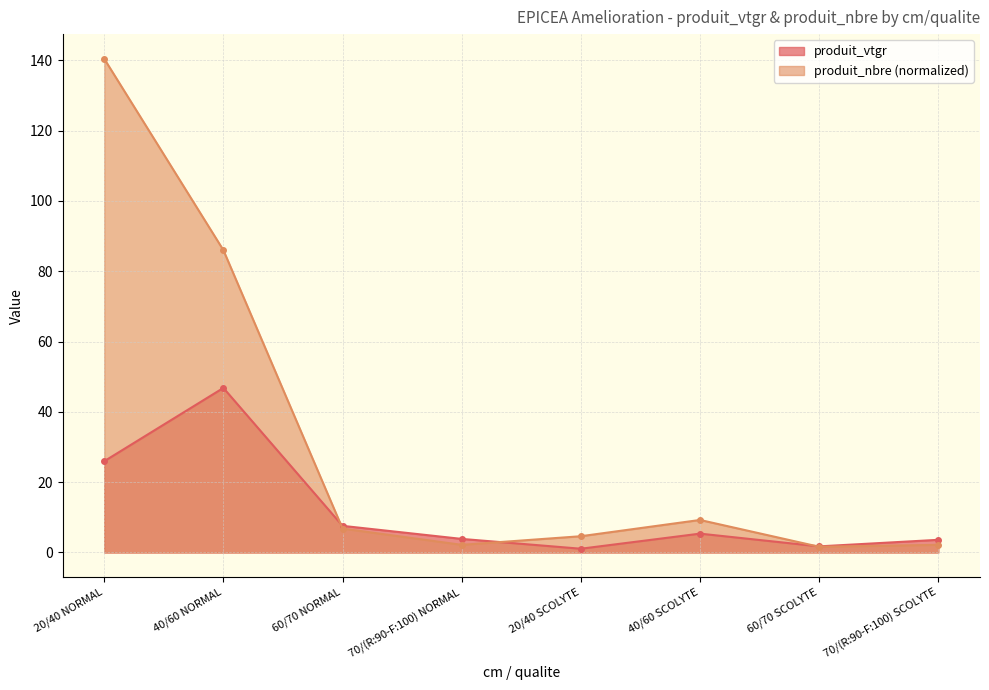

What is the average value of the produit_vtgr series?

12.0